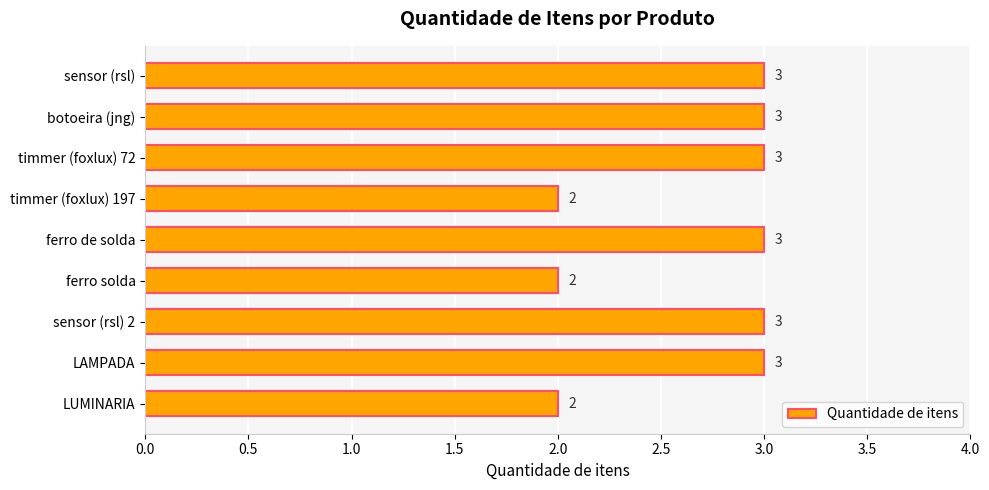

What is the change in value from ferro solda to sensor (rsl) 2?

+1